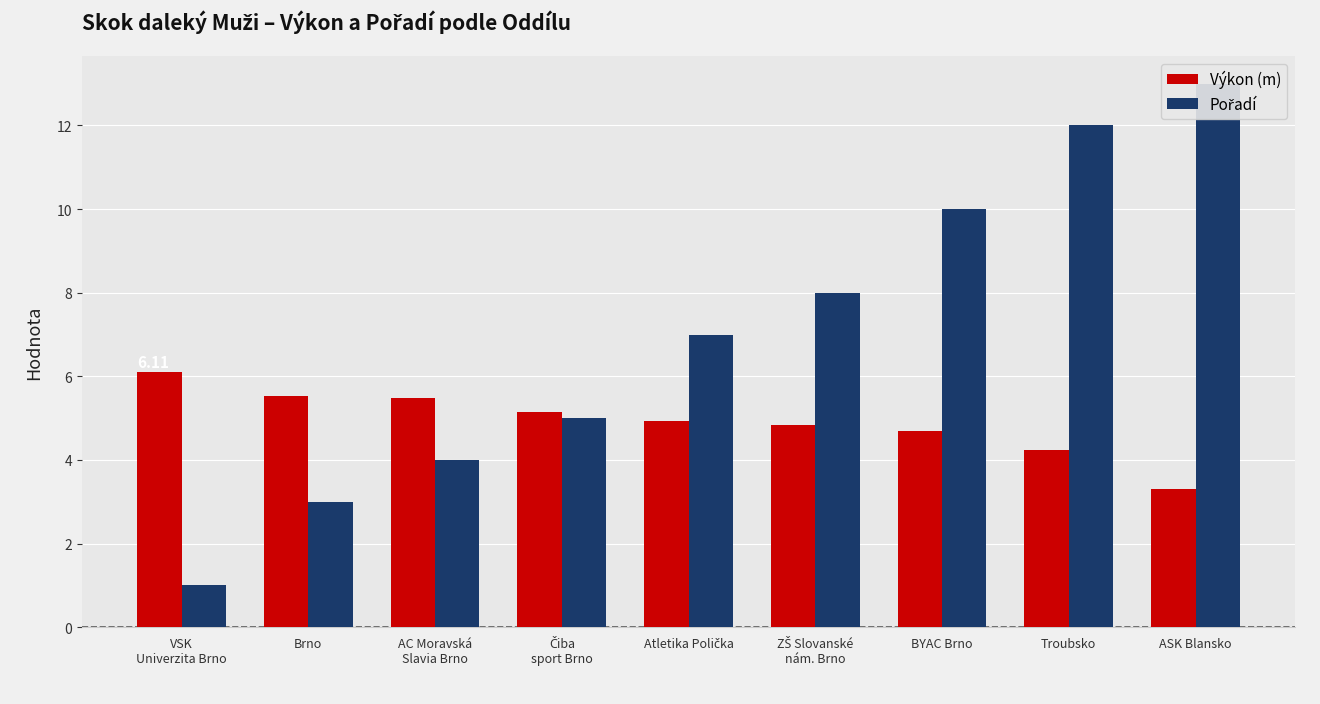

What is the label of the 7th bar from the right?

AC Moravská
Slavia Brno